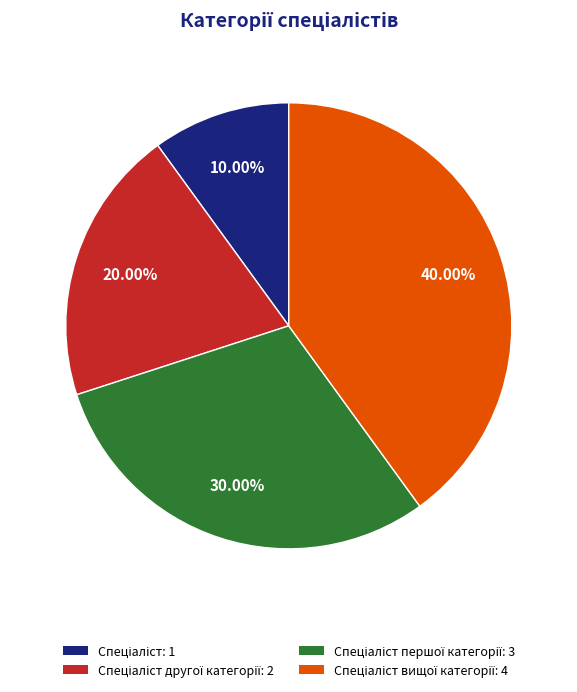

How many slices are in this pie chart?

4